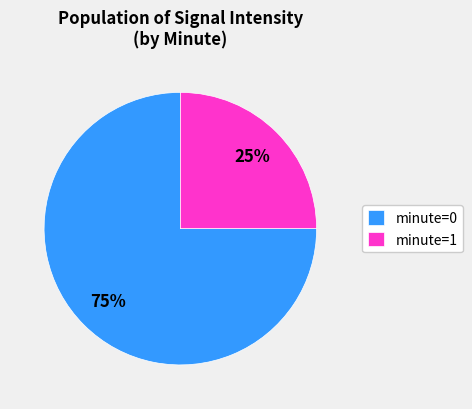

Is there any slice that represents more than half of the pie?

Yes